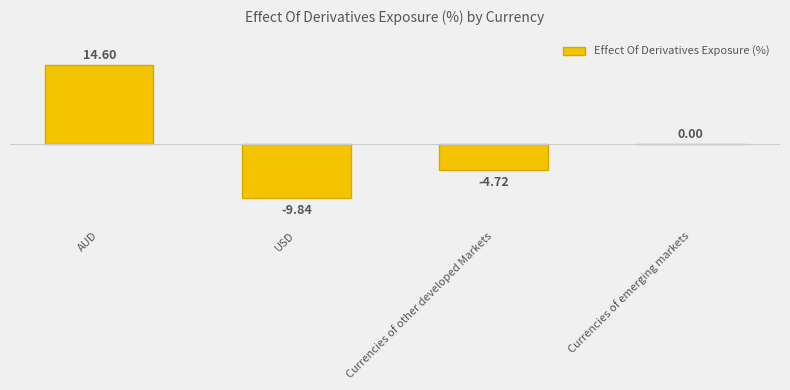

What is the greatest value displayed?

14.6